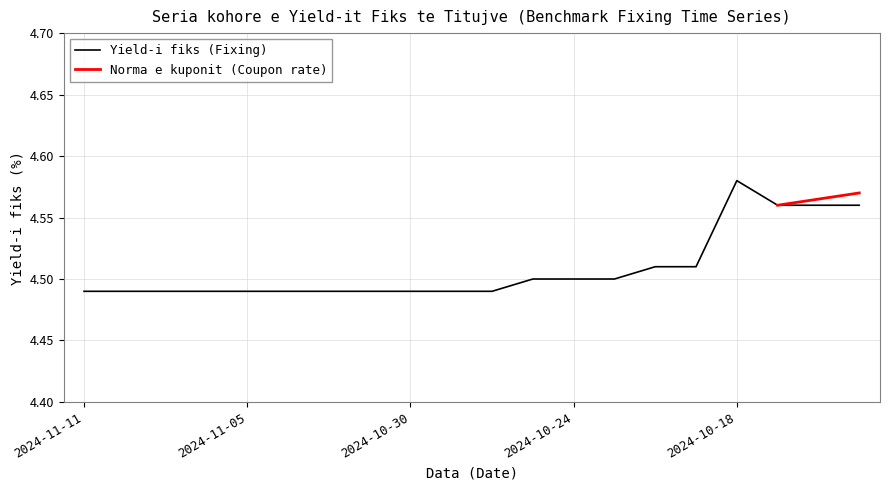

Between 2024-10-29 and 2024-10-28, which is larger?

2024-10-29